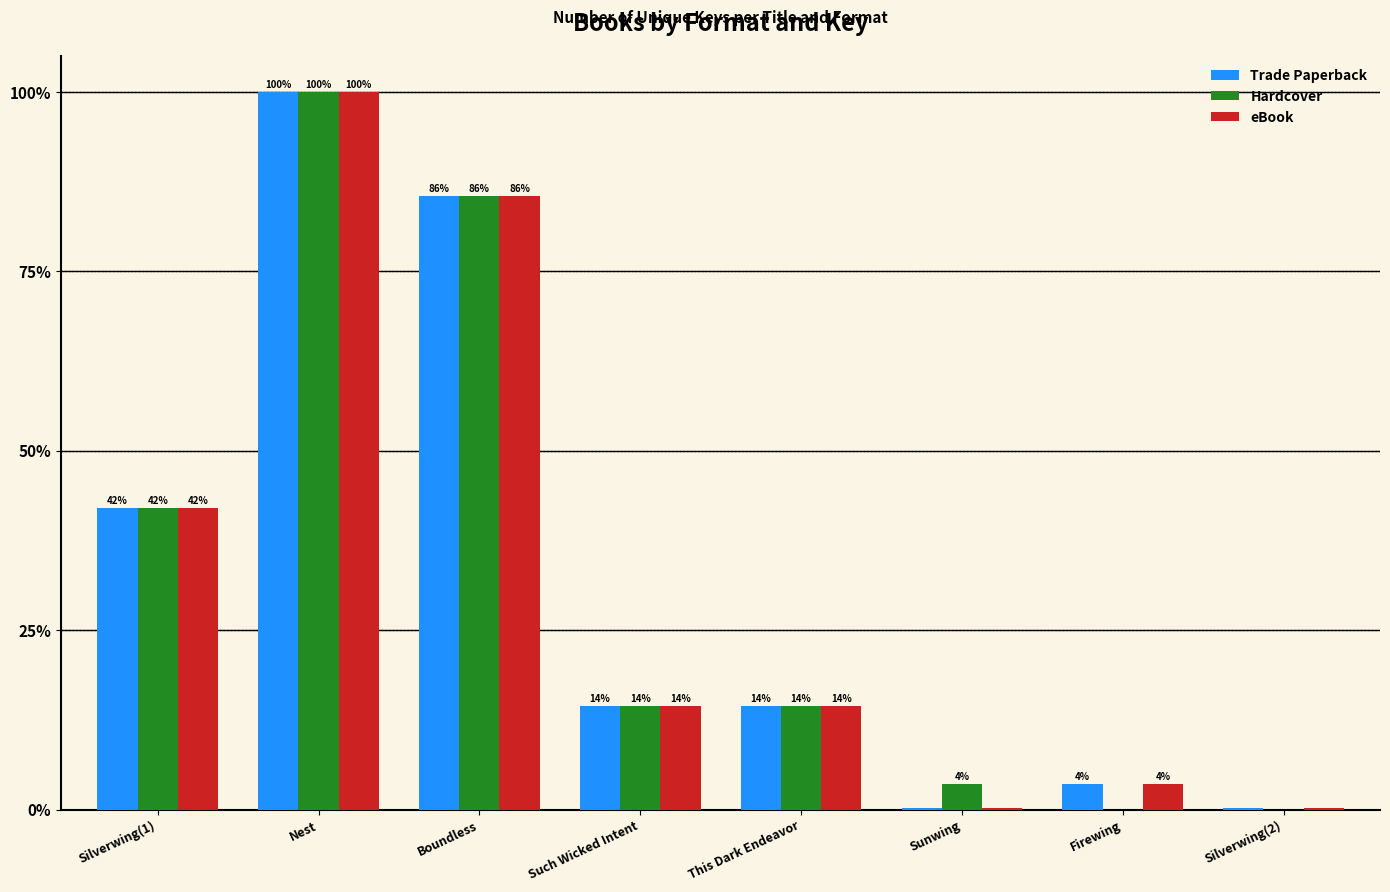

Which series has the widest spread of values?

Hardcover